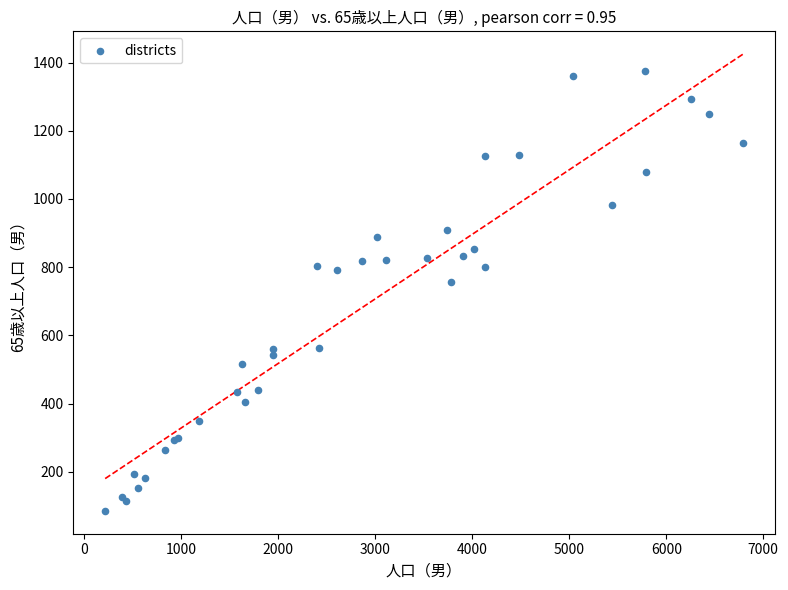

What Y value in the scatter plot is closest to 729?

757